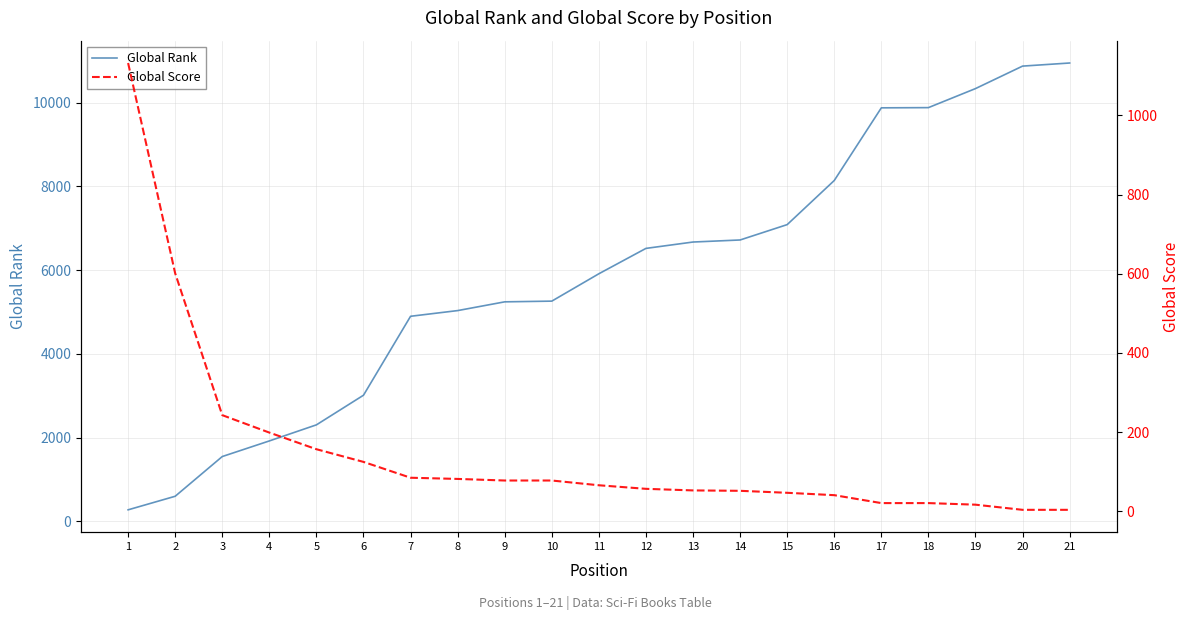

Which has a higher value, 18 or 1?

18